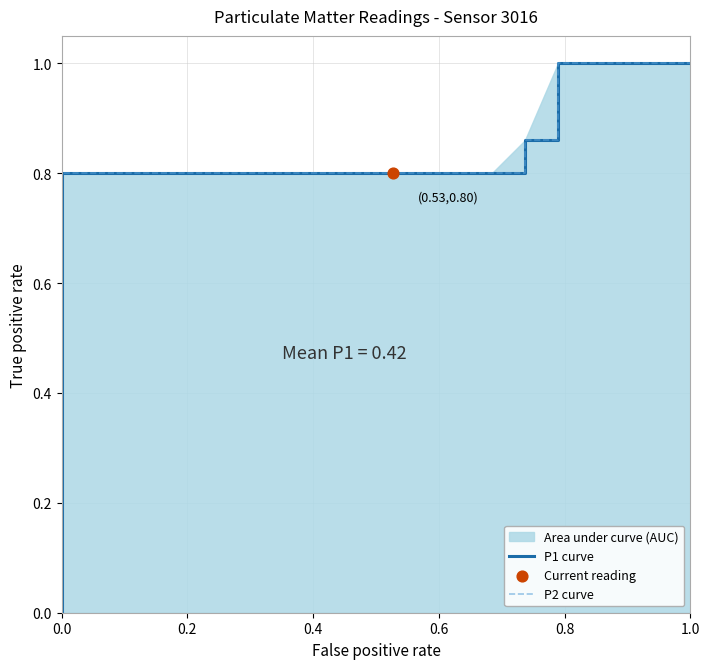

Which series has the largest total across all categories?

P1 curve